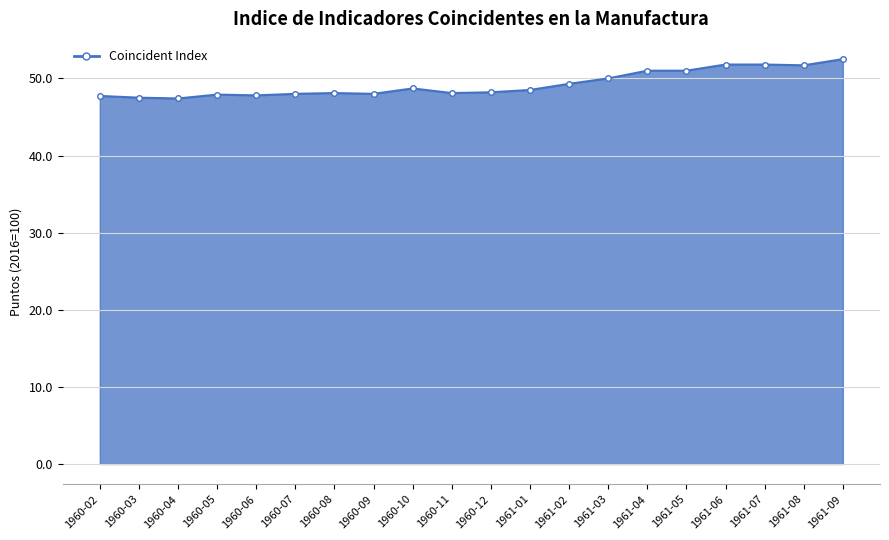

What is the difference between the second highest and second lowest values?

4.3